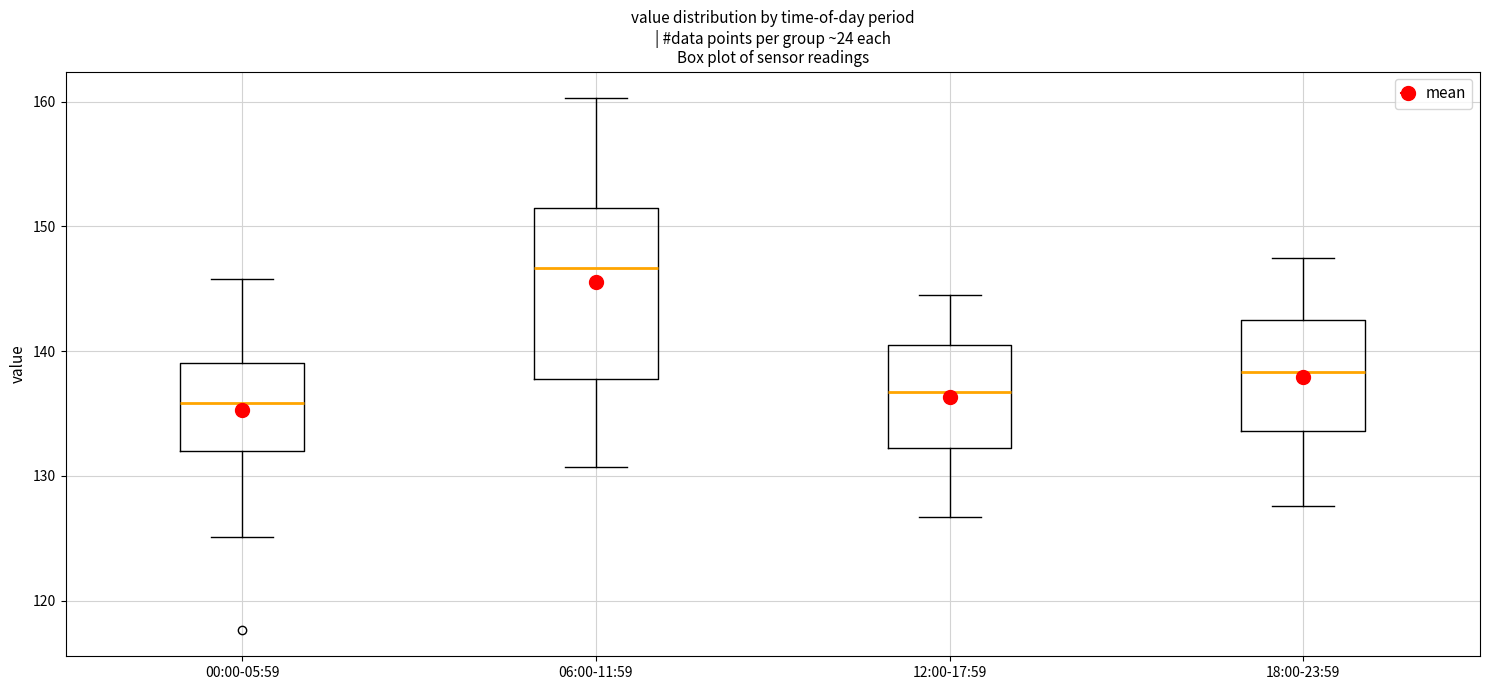

Comparing the boxes themselves (not the whiskers), which one is the tallest?

06:00-11:59